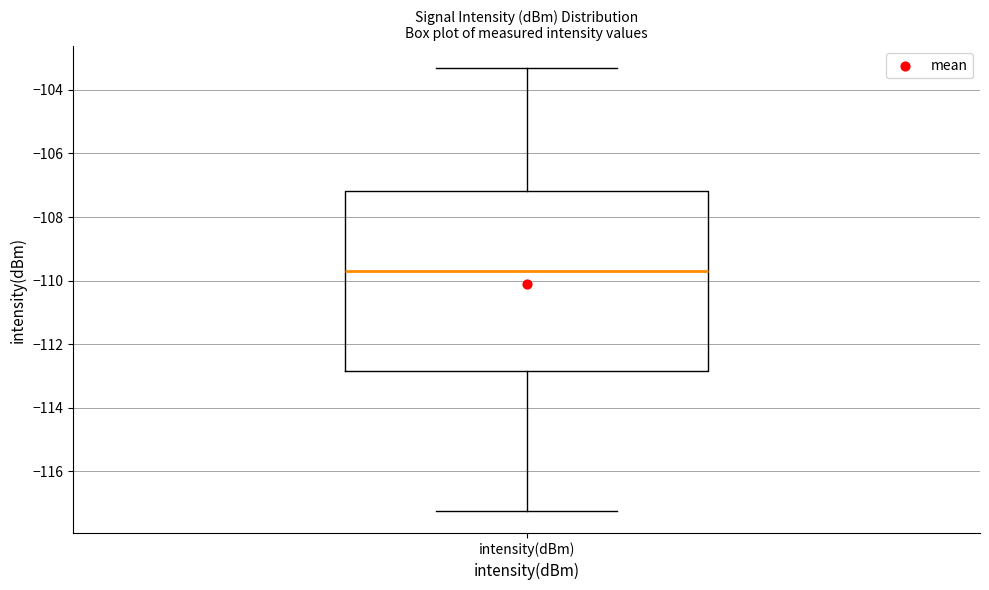

Where is the lower edge of the box for intensity(dBm) on the y-axis? The values are not printed on the chart, so give them approximately, as read against the axis.

-112.8